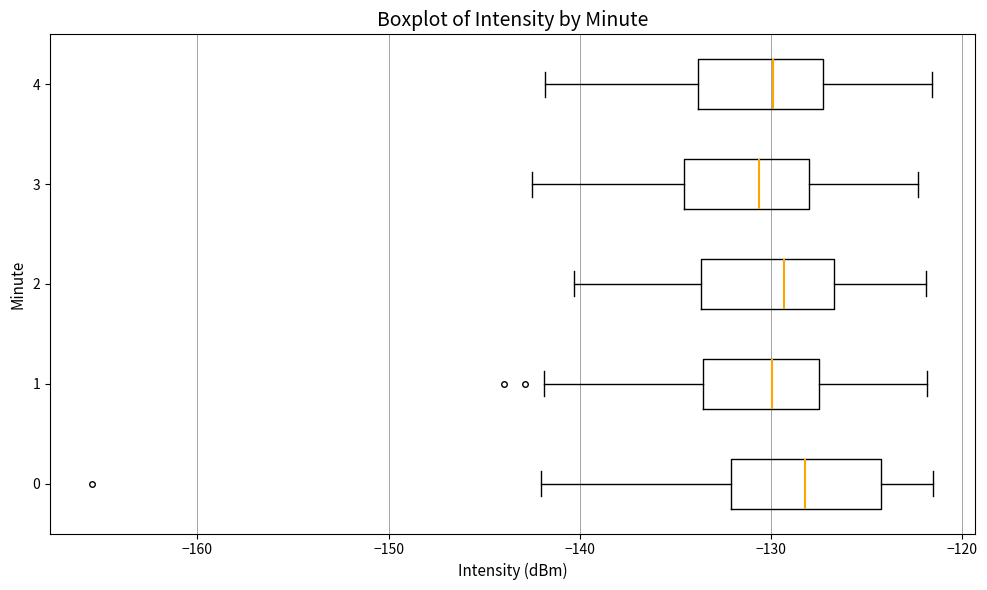

Where does the median line of the box at y = 2 sit on the x-axis? The values are not printed on the chart, so give them approximately, as read against the axis.

-129